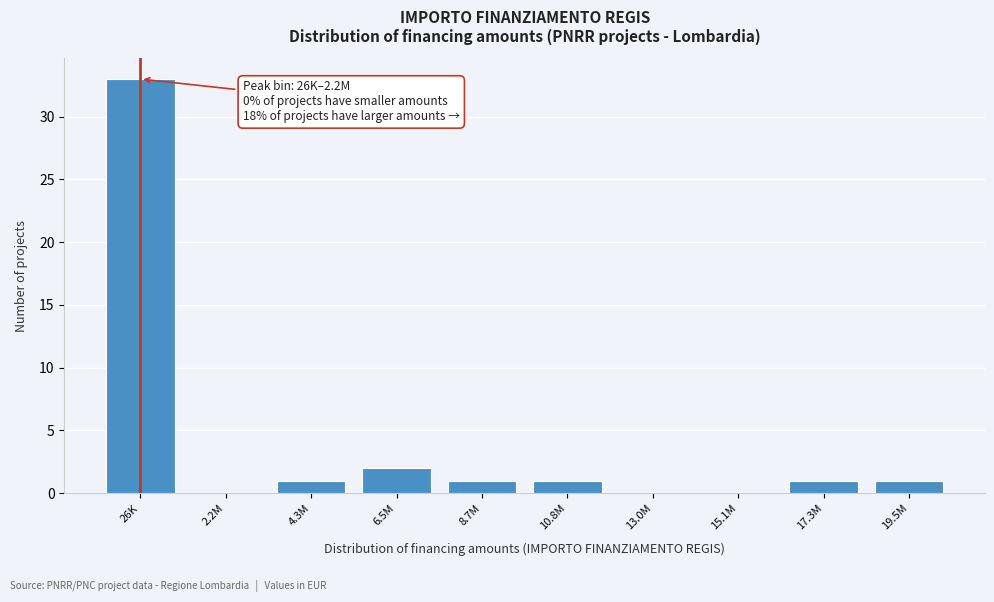

Reading left to right, transcribe all the data shown in this chart.

26K=33	2.2M=0	4.3M=1	6.5M=2	8.7M=1	10.8M=1	13.0M=0	15.1M=0	17.3M=1	19.5M=1